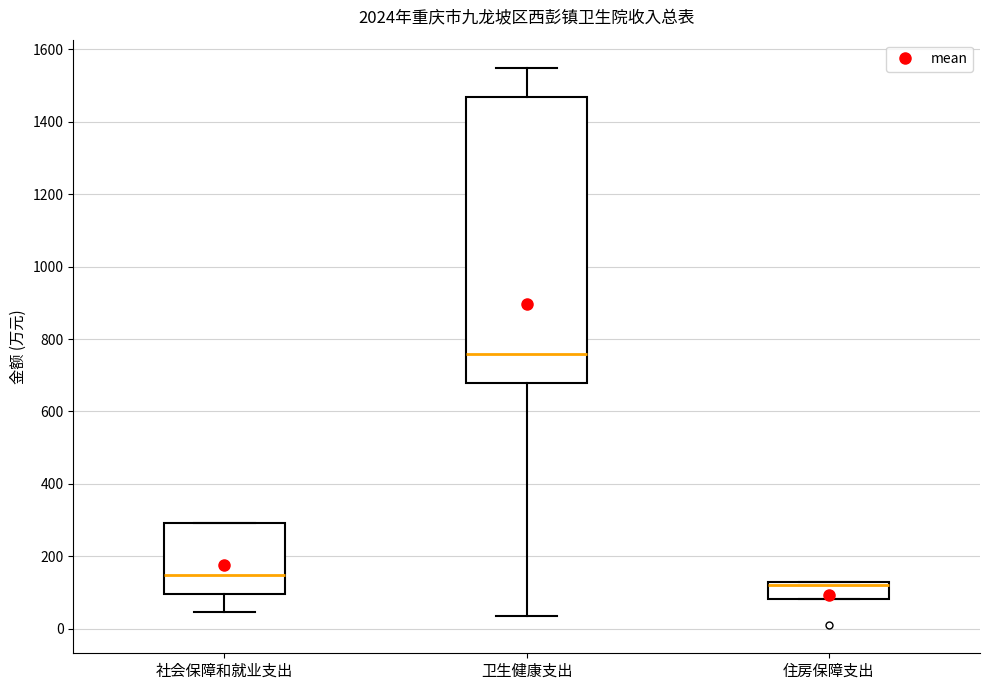

Which box's median line is the highest?

卫生健康支出